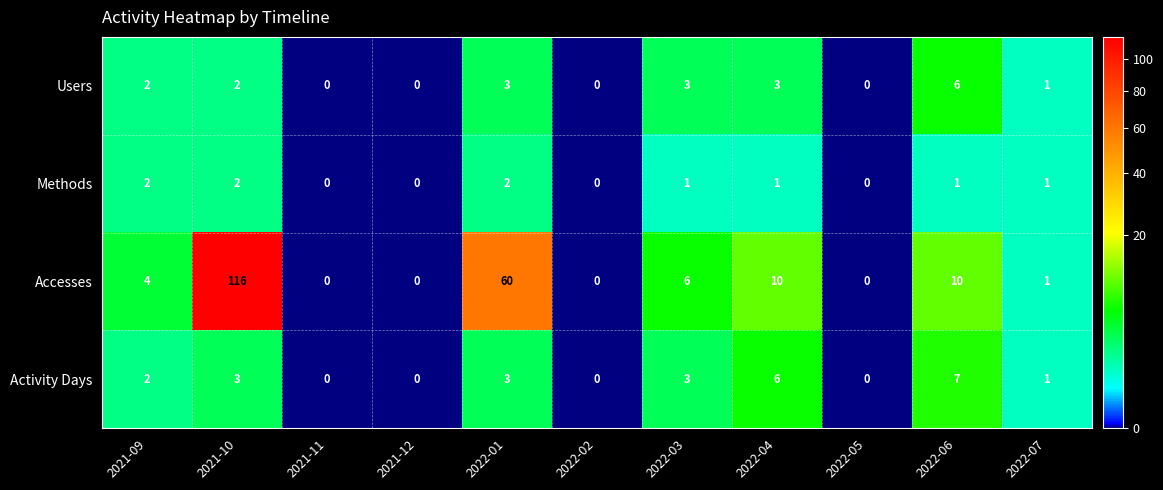

At how many categories does at least one series exceed 8?

4